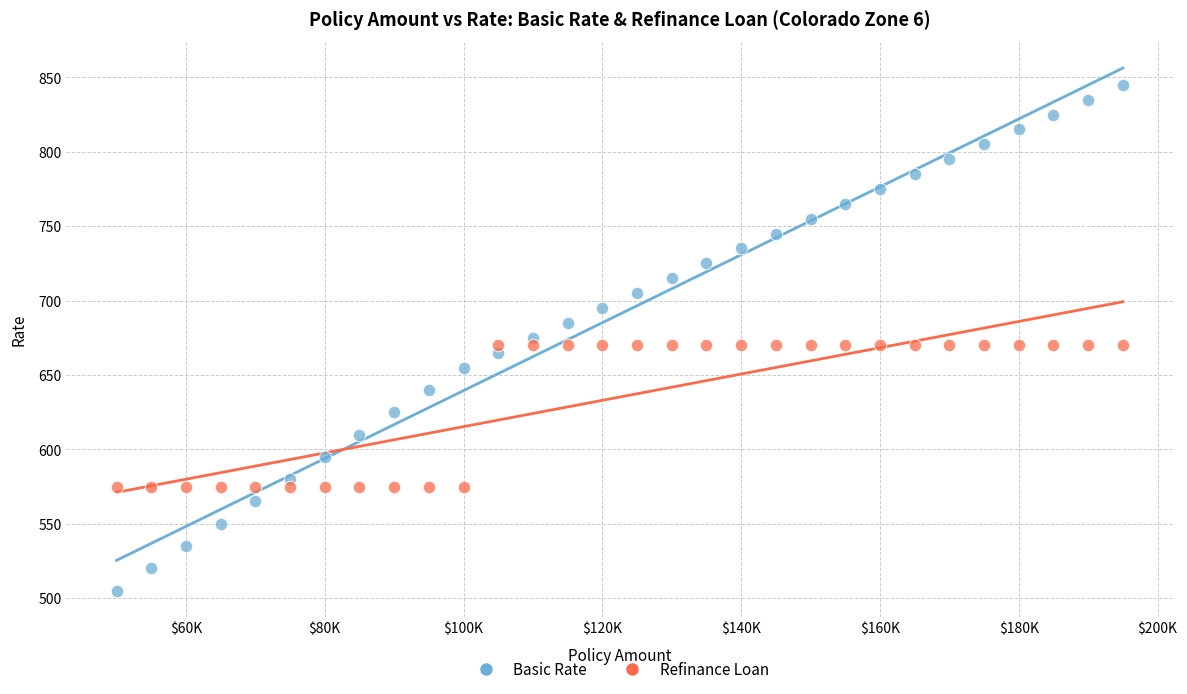

What are all the series names shown in the legend?

Basic Rate, Refinance Loan